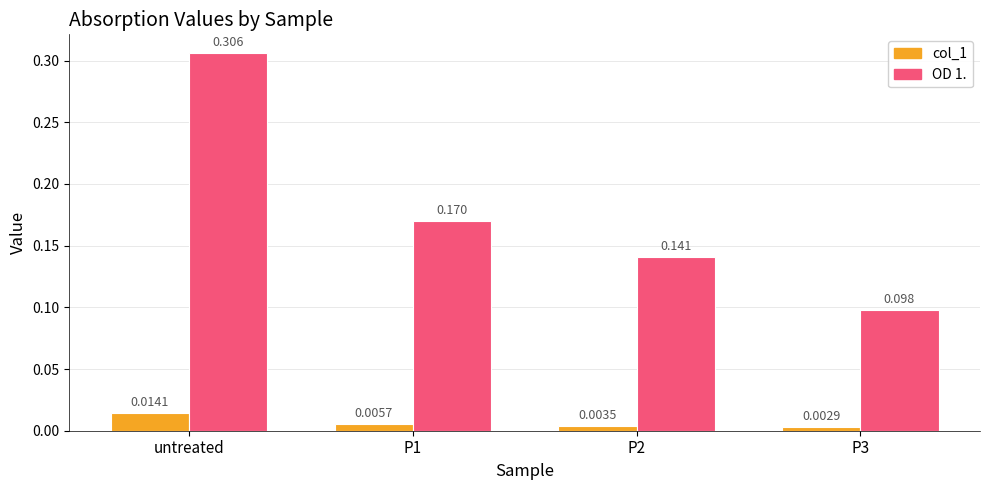

Which category has the highest value in the OD 1. series?

untreated